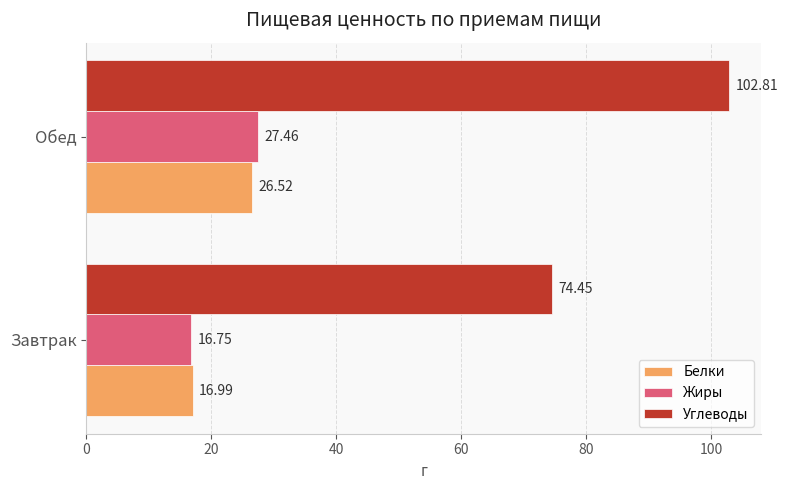

Which series changed the most between Завтрак and Обед?

Углеводы